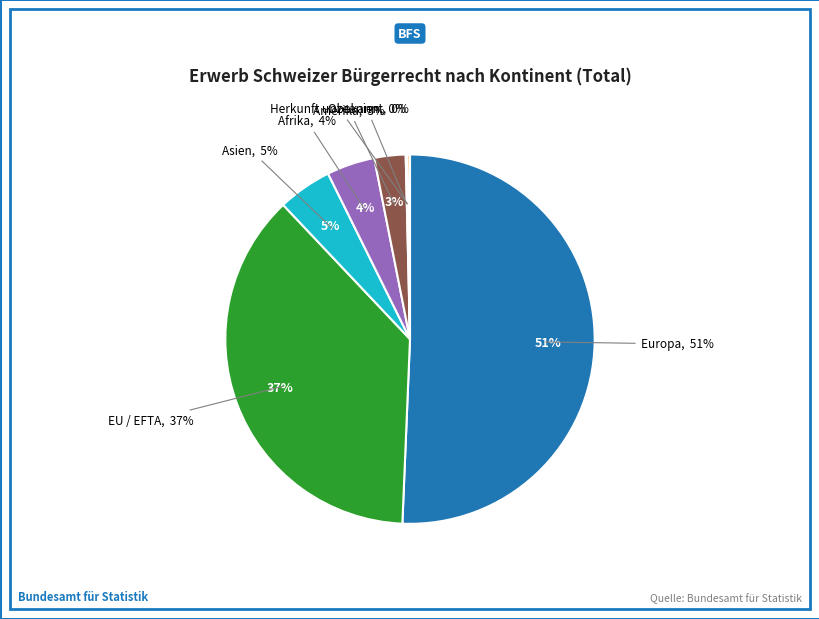

How many segments does this pie chart have?

7